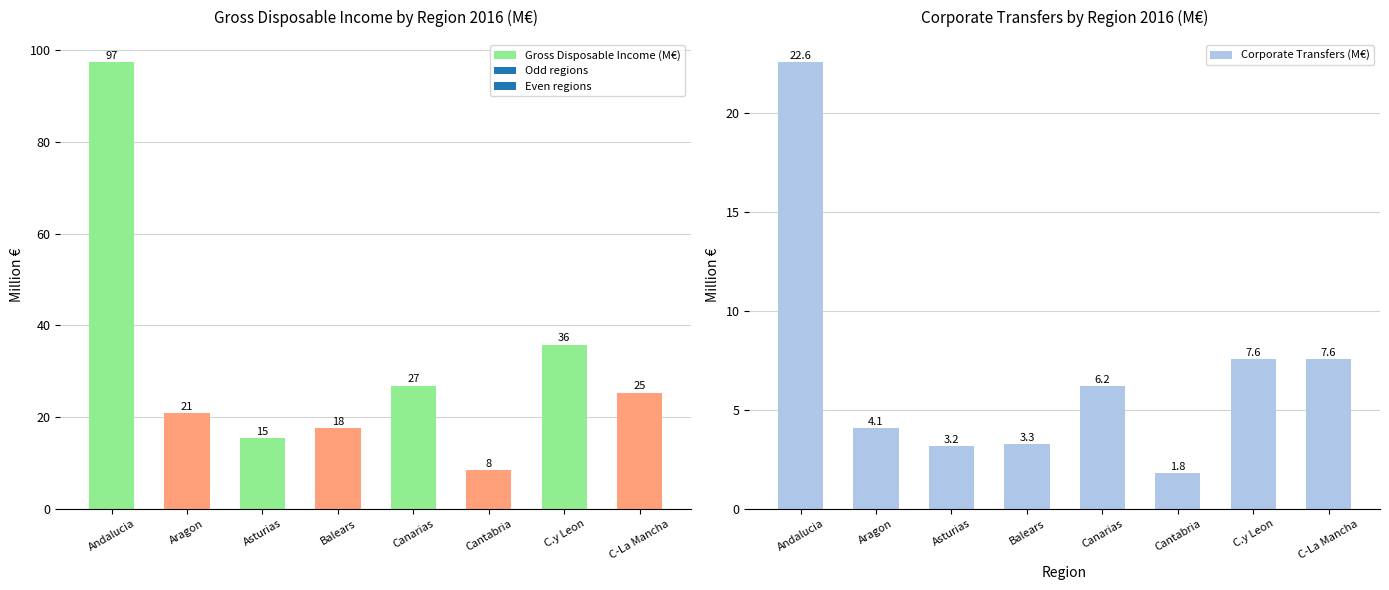

How many values in the Corporate Transfers (M€) series exceed 6?

4